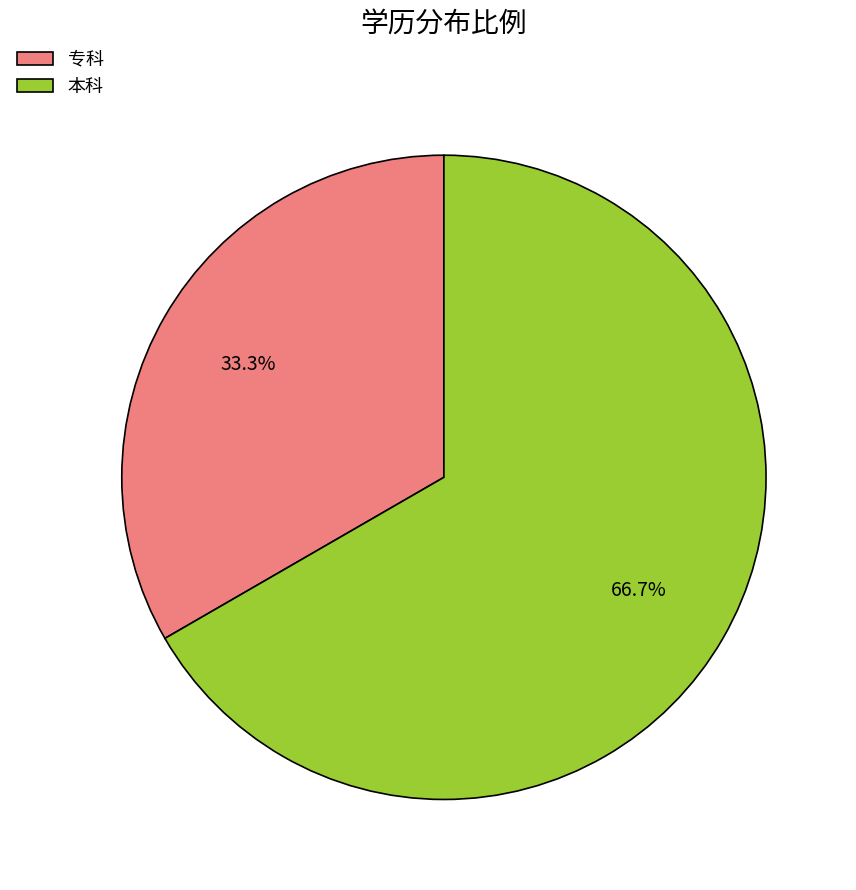

How many segments does this pie chart have?

2